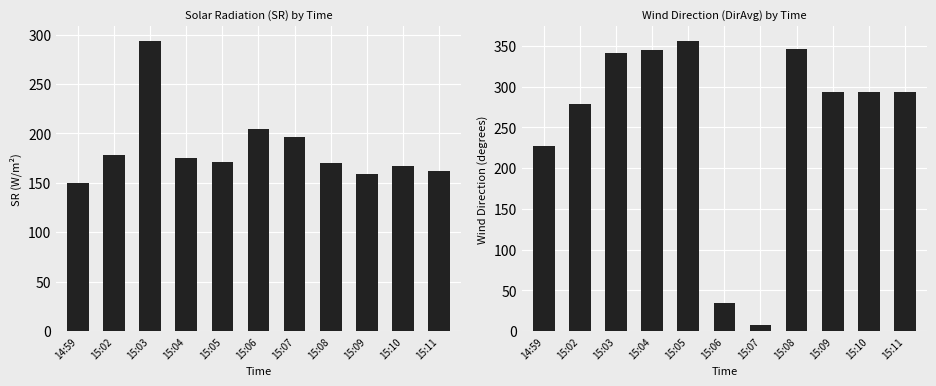

At which label does DirAvg first exceed 294?

15:03